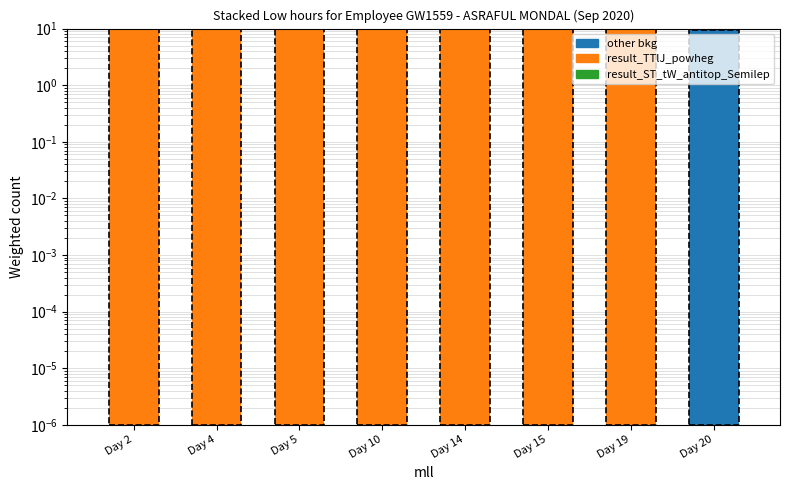

What are all the series names shown in the legend?

other bkg, result_TTlJ_powheg, result_ST_tW_antitop_Semilep